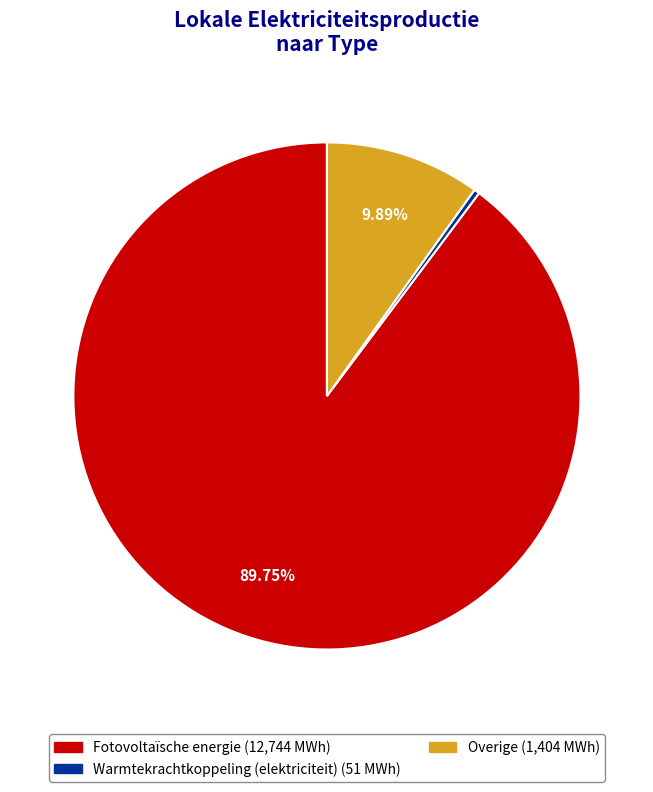

Rank the categories by value from highest to lowest.

Fotovoltaïsche energie, Overige, Warmtekrachtkoppeling (elektriciteit)